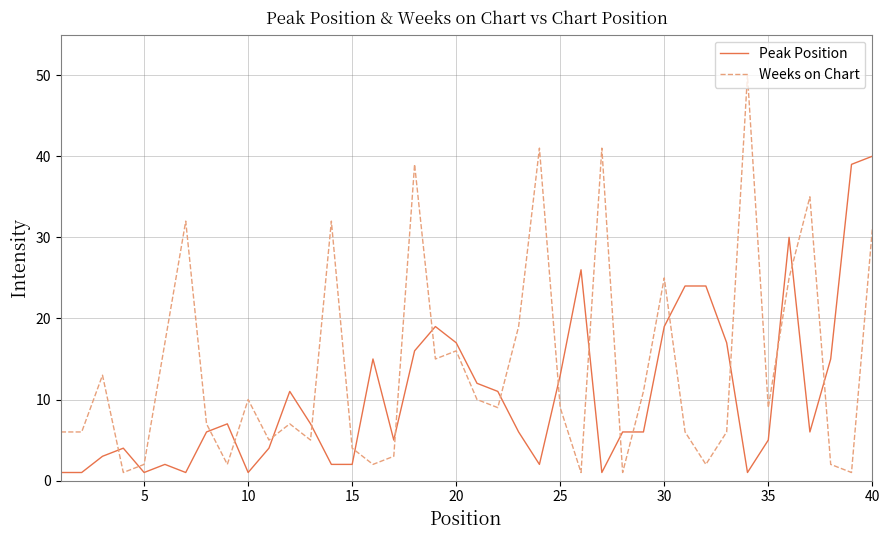

Which series has the widest spread of values?

Weeks on Chart